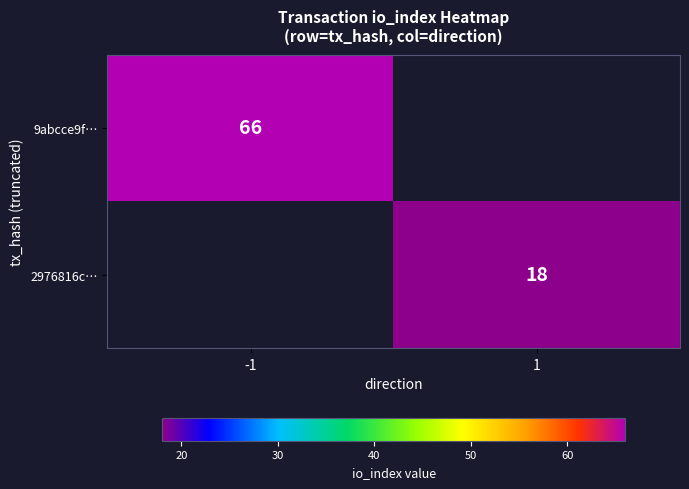

The 2976816c… series shows 11.3 at 1. True or false?

False